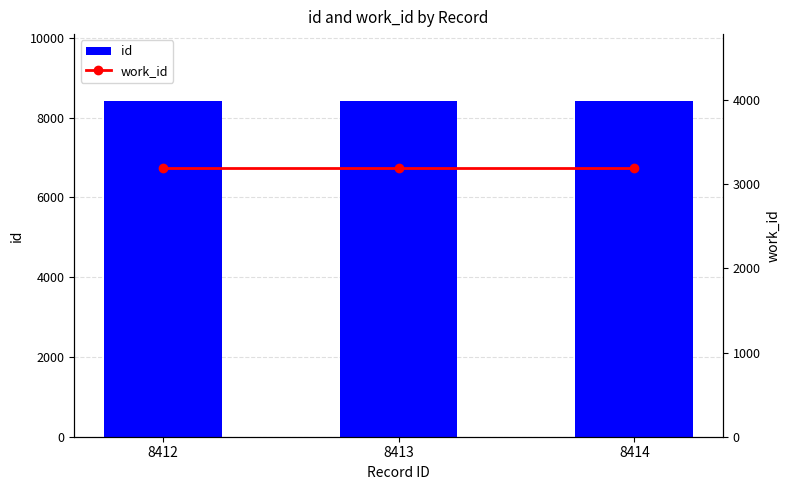

Reading left to right, what are all the values shown in this chart?

id: 8412	8413	8414
work_id: 3191	3191	3191